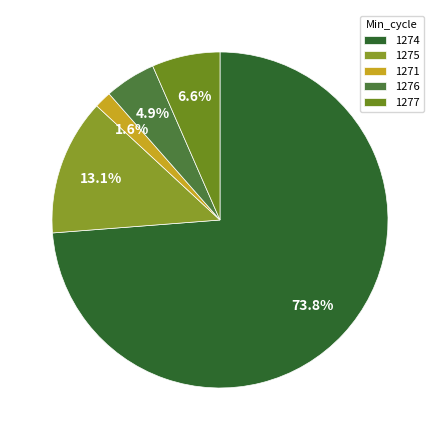

Does 1276 account for over 50% of the chart?

No